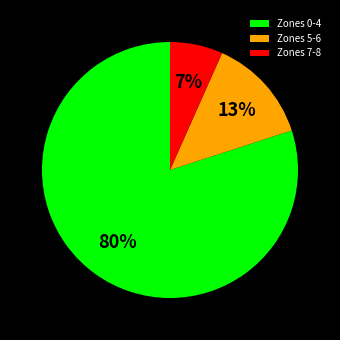

True or false: Zones 5-6 accounts for 1% of the total.

False